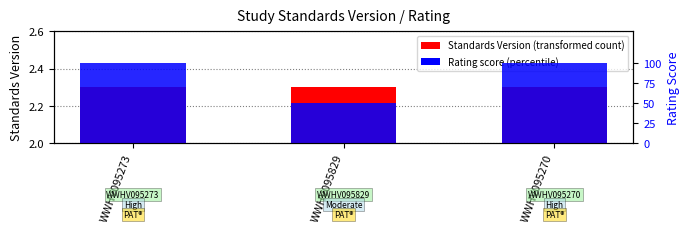

What are all the series names shown in the legend?

Standards Version, Rating score